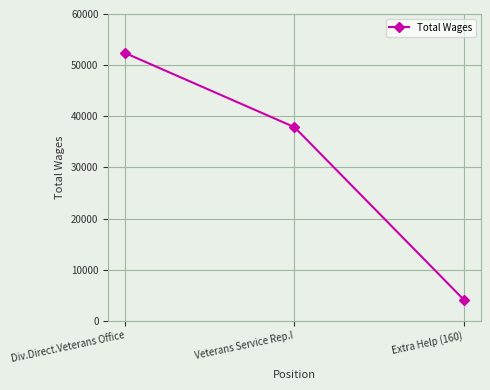

Reading left to right, extract all data points from this chart.

52368	37870	4159